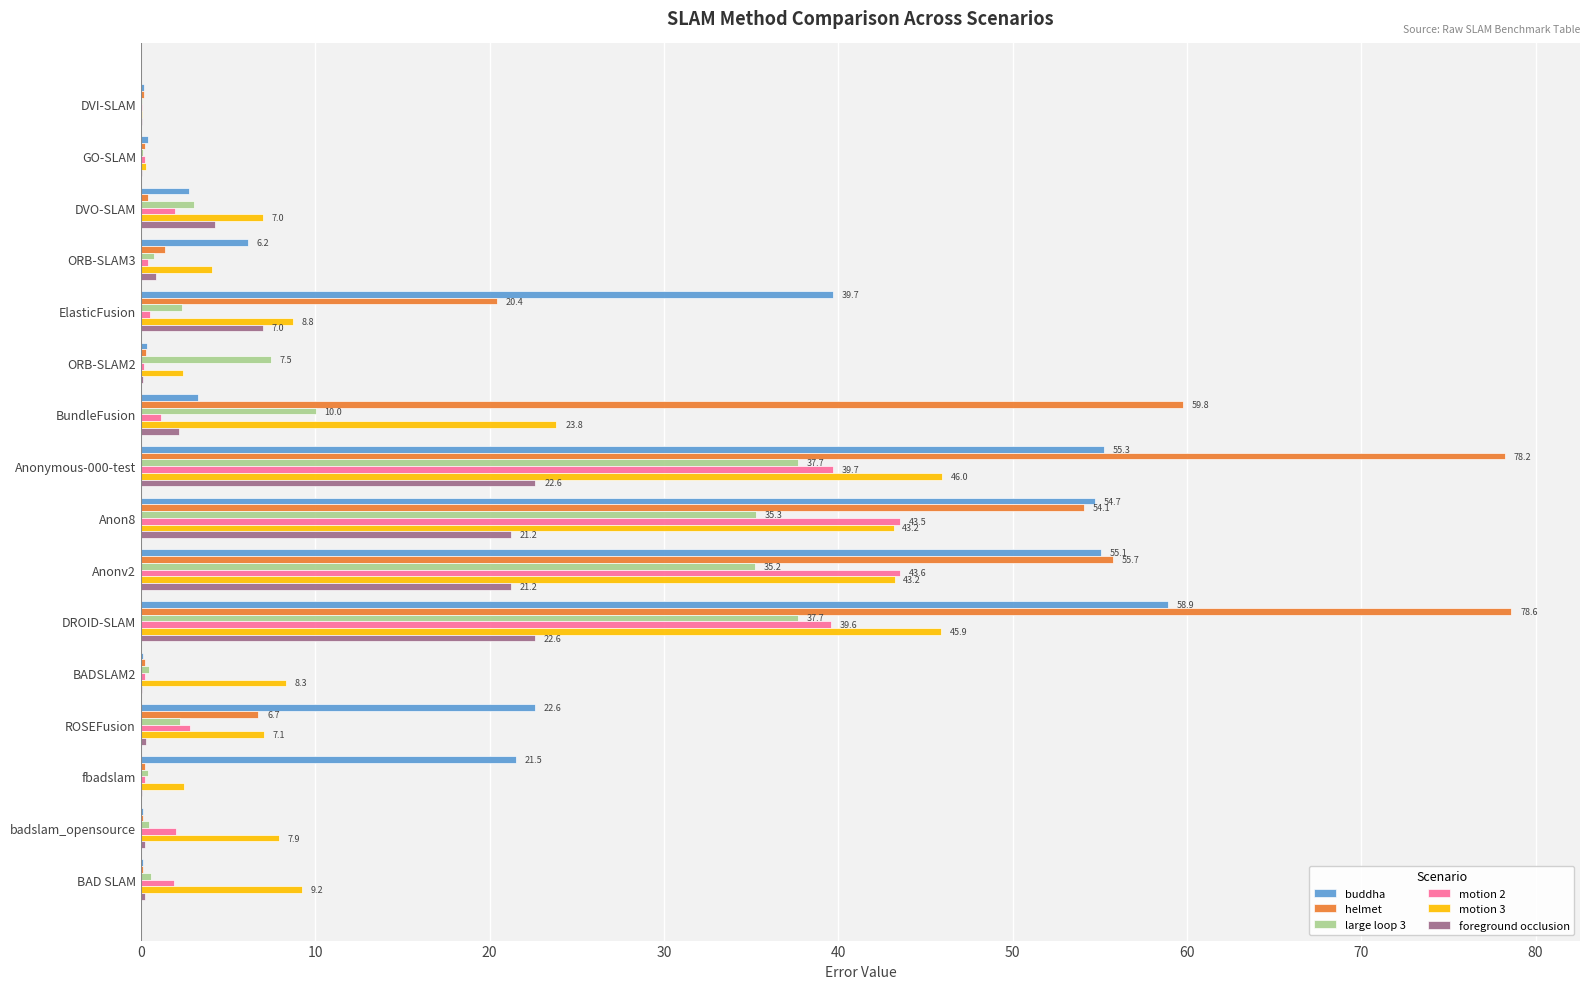

What is the sum of all buddha values?

321.3